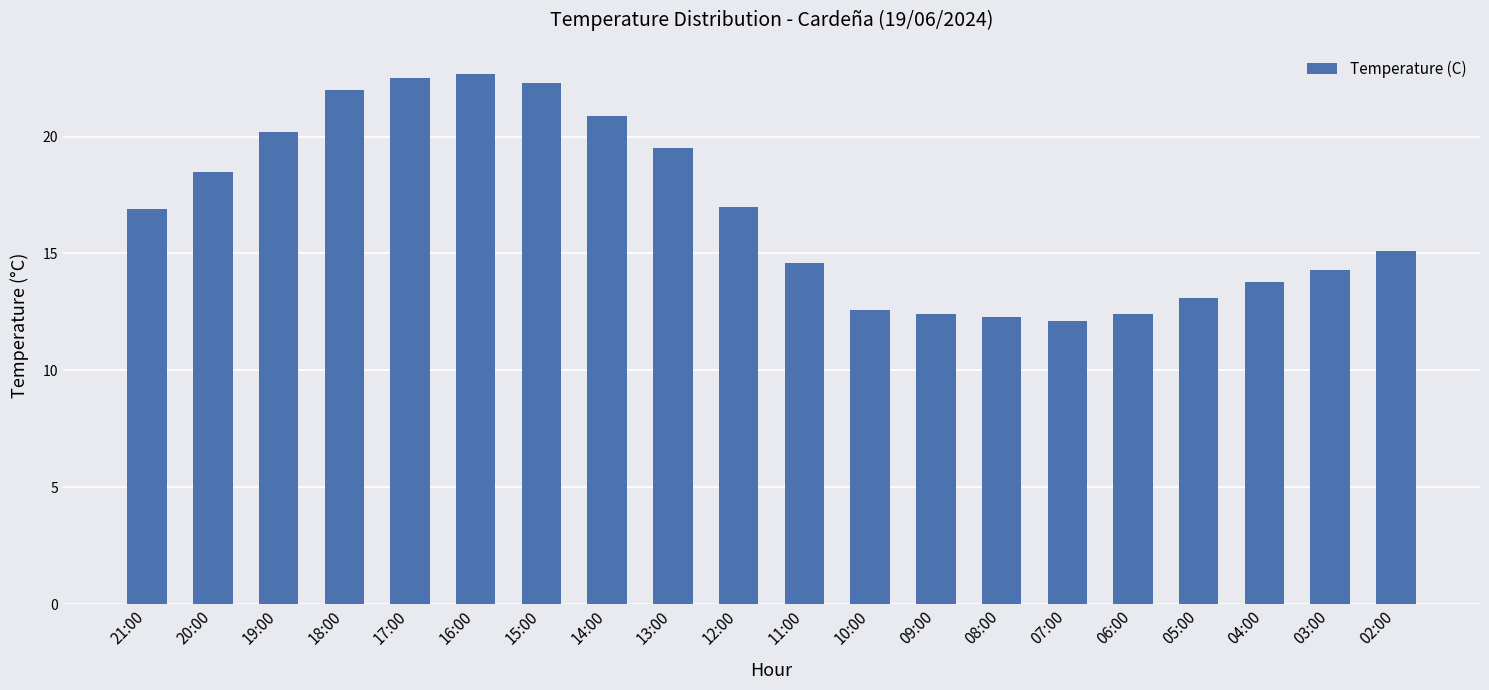

How many categories are shown in the chart?

20